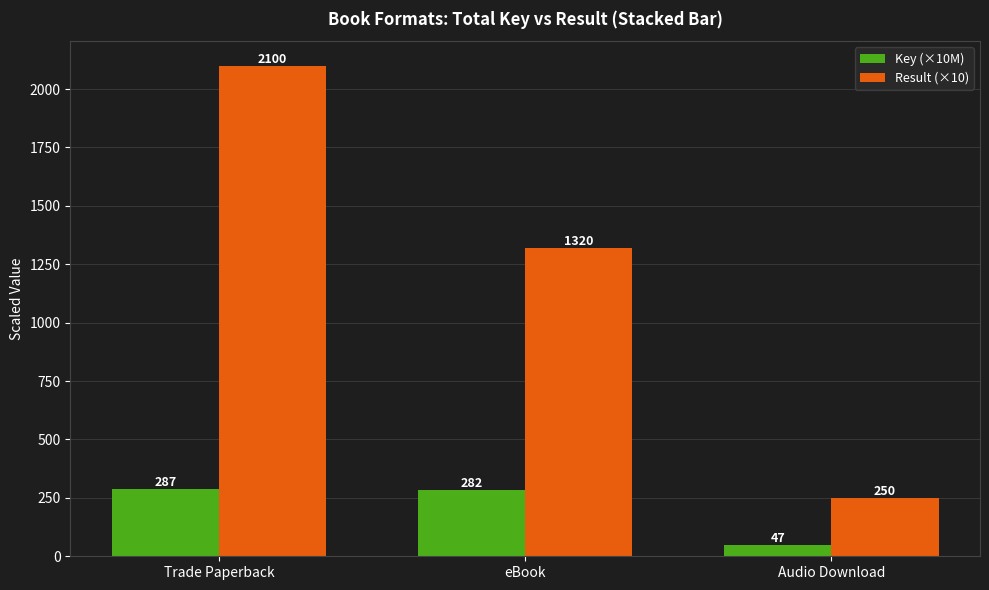

What is the label of the 3rd bar from the right?

Trade Paperback